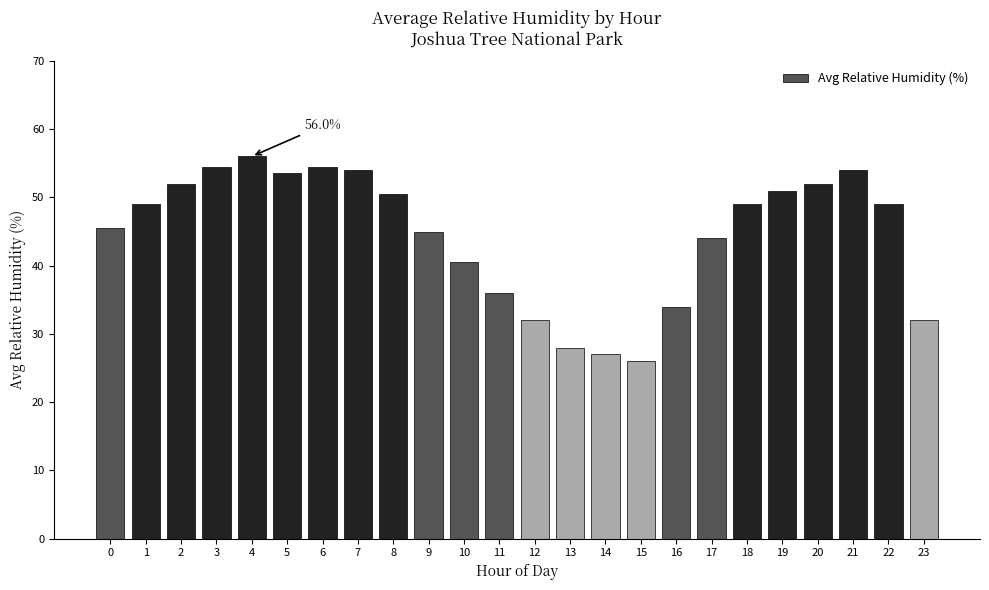

Reading left to right, what are all the values shown in this chart?

45.5	49.0	52.0	54.5	56.0	53.5	54.5	54.0	50.5	45.0	40.5	36.0	32.0	28.0	27.0	26.0	34.0	44.0	49.0	51.0	52.0	54.0	49.0	32.0